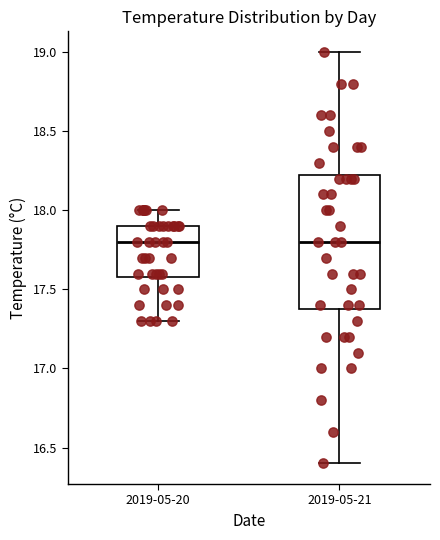

Where does the lower whisker of the box for 2019-05-20 end on the y-axis? The values are not printed on the chart, so give them approximately, as read against the axis.

17.30